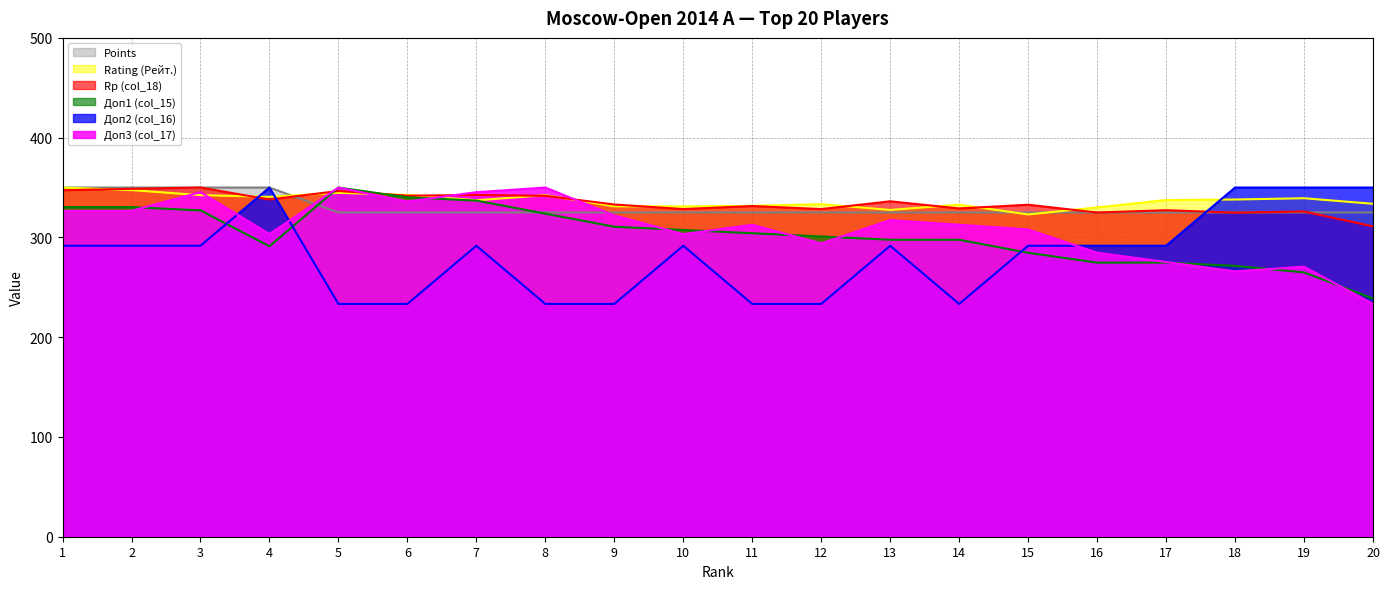

What is the difference between the Rating (Рейт.) values at 9 and 19?

8.1